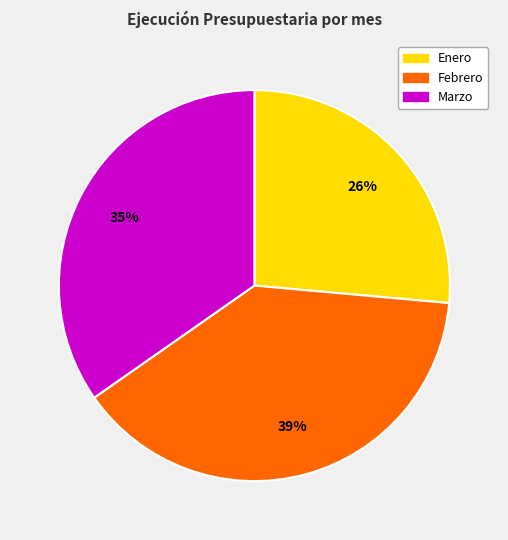

Approximately how many times larger is the value at Enero compared to Febrero?

0.7